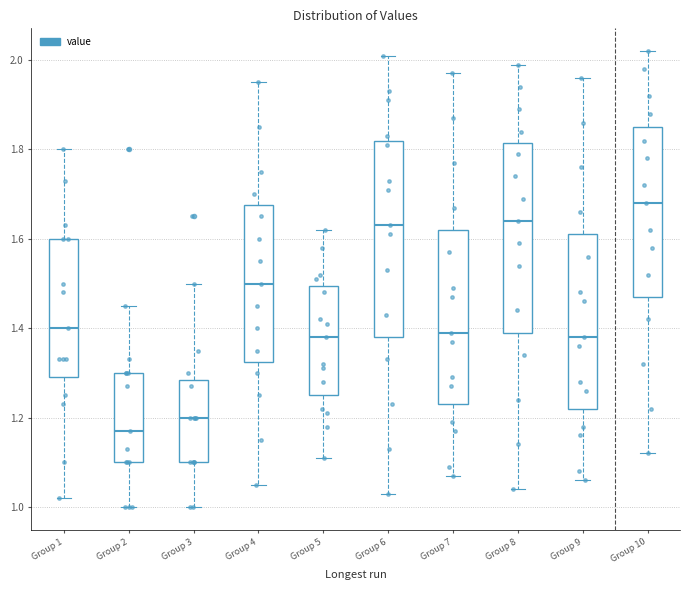

Where does the upper whisker of the box for Group 8 end on the y-axis? The values are not printed on the chart, so give them approximately, as read against the axis.

2.00